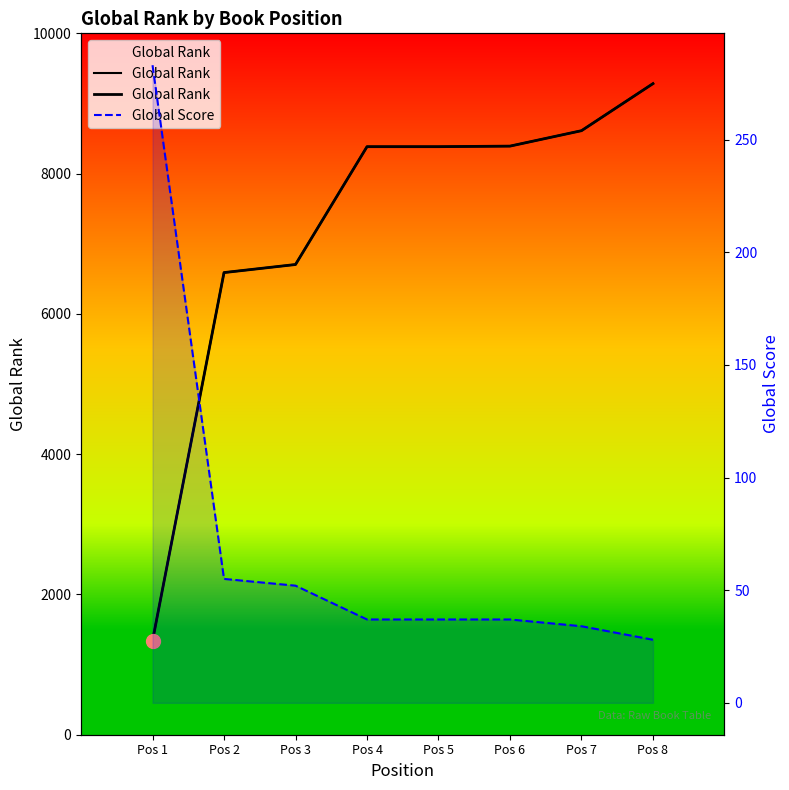

How many distinct data groups are displayed?

2